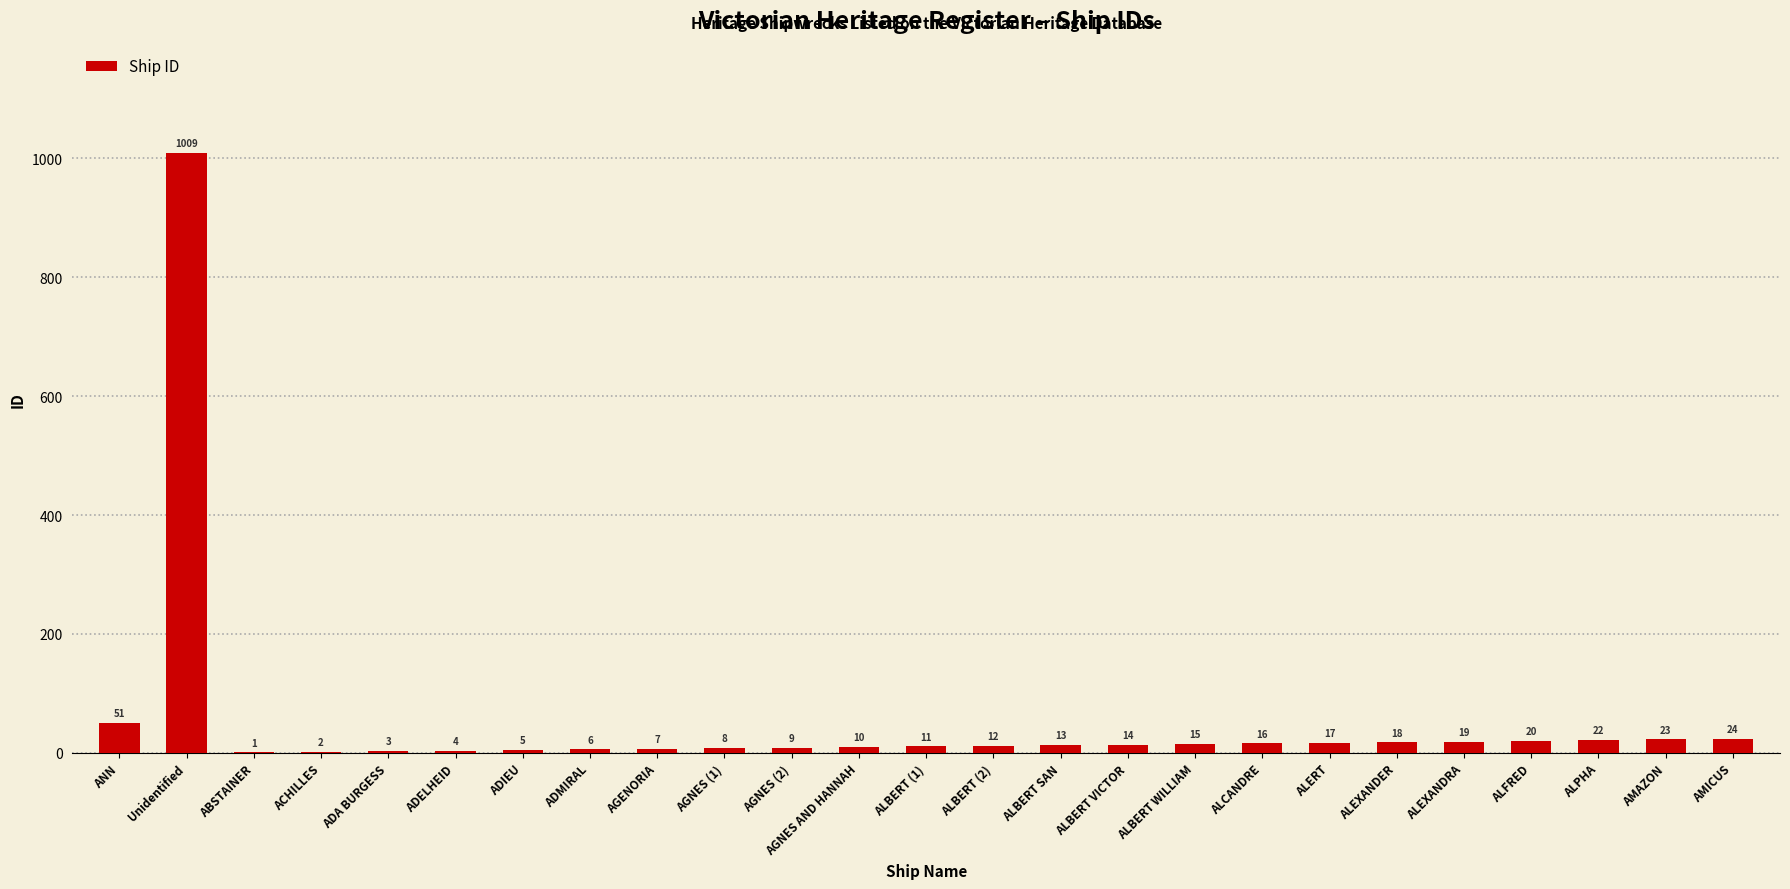

Reading left to right, what are all the values shown in this chart?

51	1009	1	2	3	4	5	6	7	8	9	10	11	12	13	14	15	16	17	18	19	20	22	23	24